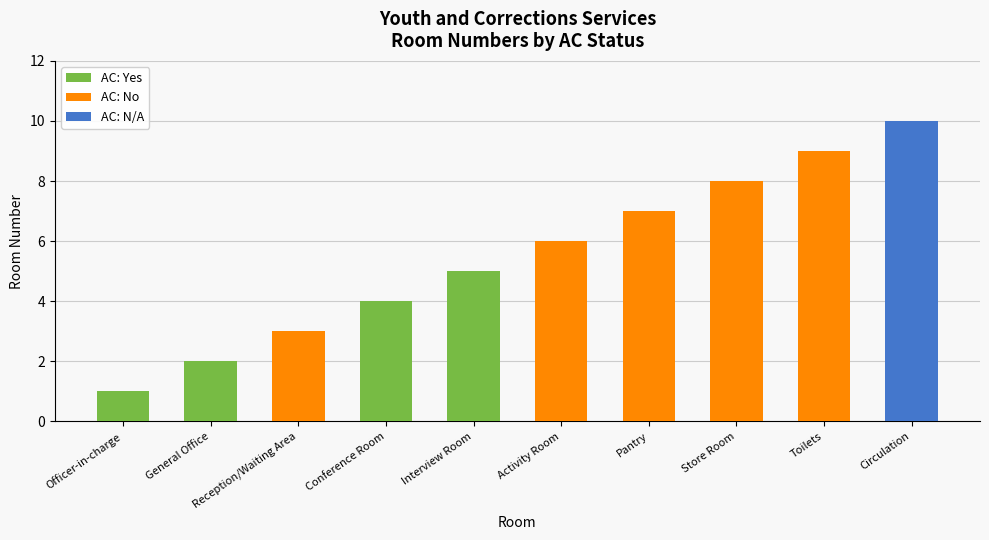

What is the total value across all series at Interview Room?

5